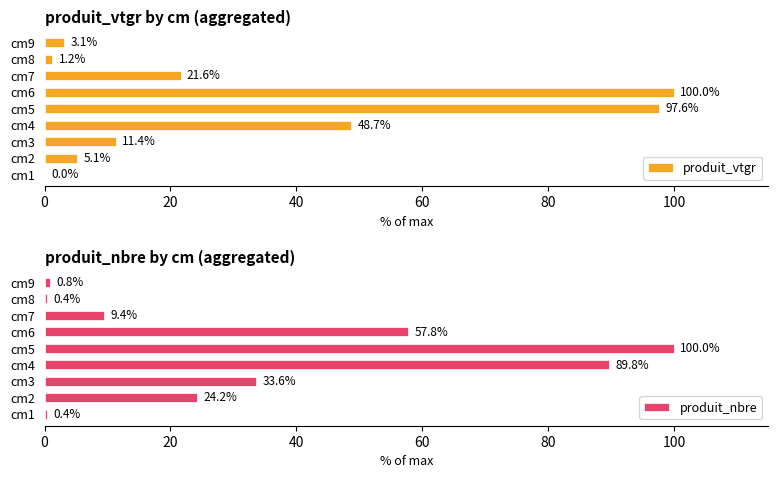

Where is produit_vtgr nearest to the value 50?

cm4